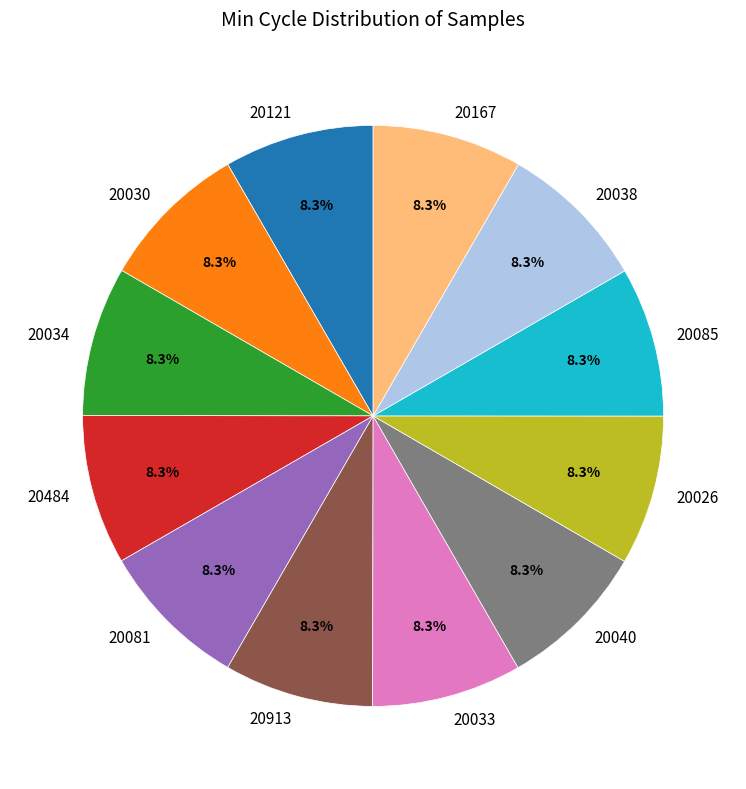

What is the ratio of the value at 20040 to the value at 20913?

1.0